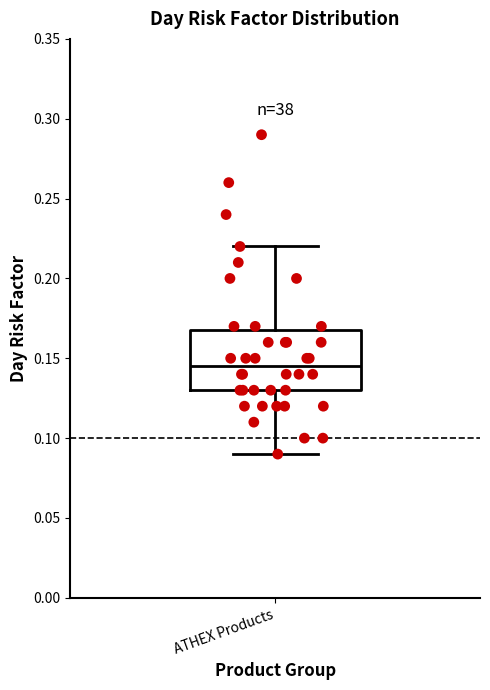

Read this box plot against the y-axis: the position of the median line, the range covered by the box, and the ends of both whiskers. The values are not printed on the chart, so give them approximately, as read against the axis.

median 0.145, box 0.130 to 0.170, whiskers 0.090 to 0.220